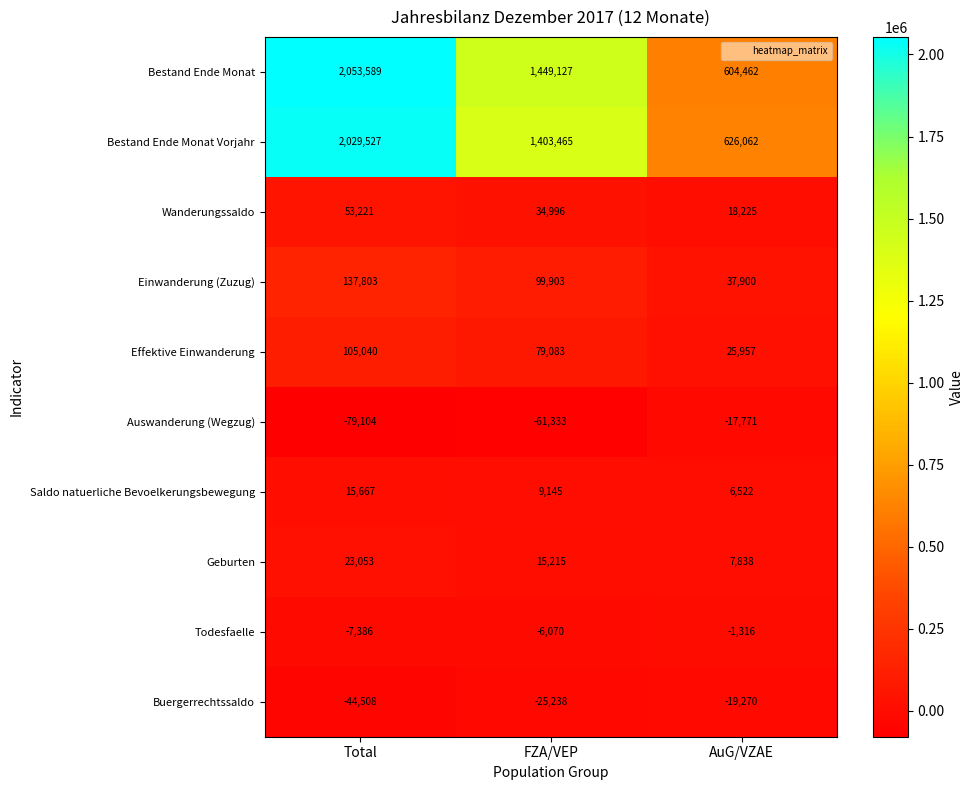

Reading left to right, what are all the values shown in this chart?

Bestand Ende Monat: 2053589	1449127	604462
Bestand Ende Monat Vorjahr: 2029527	1403465	626062
Wanderungssaldo: 53221	34996	18225
Einwanderung (Zuzug): 137803	99903	37900
Effektive Einwanderung: 105040	79083	25957
Auswanderung (Wegzug): -79104	-61333	-17771
Saldo natuerliche Bevoelkerungsbewegung: 15667	9145	6522
Geburten: 23053	15215	7838
Todesfaelle: -7386	-6070	-1316
Buergerrechtssaldo: -44508	-25238	-19270